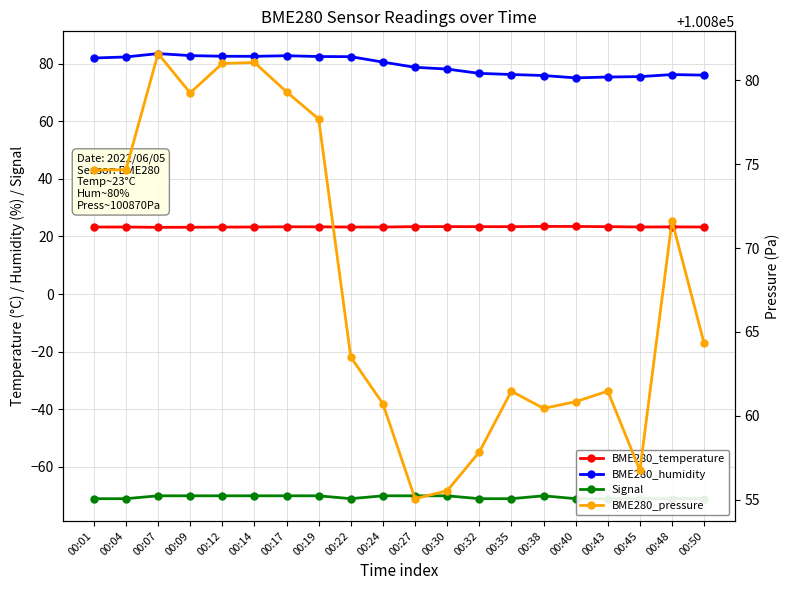

What is the minimum value for BME280_temperature?

23.2